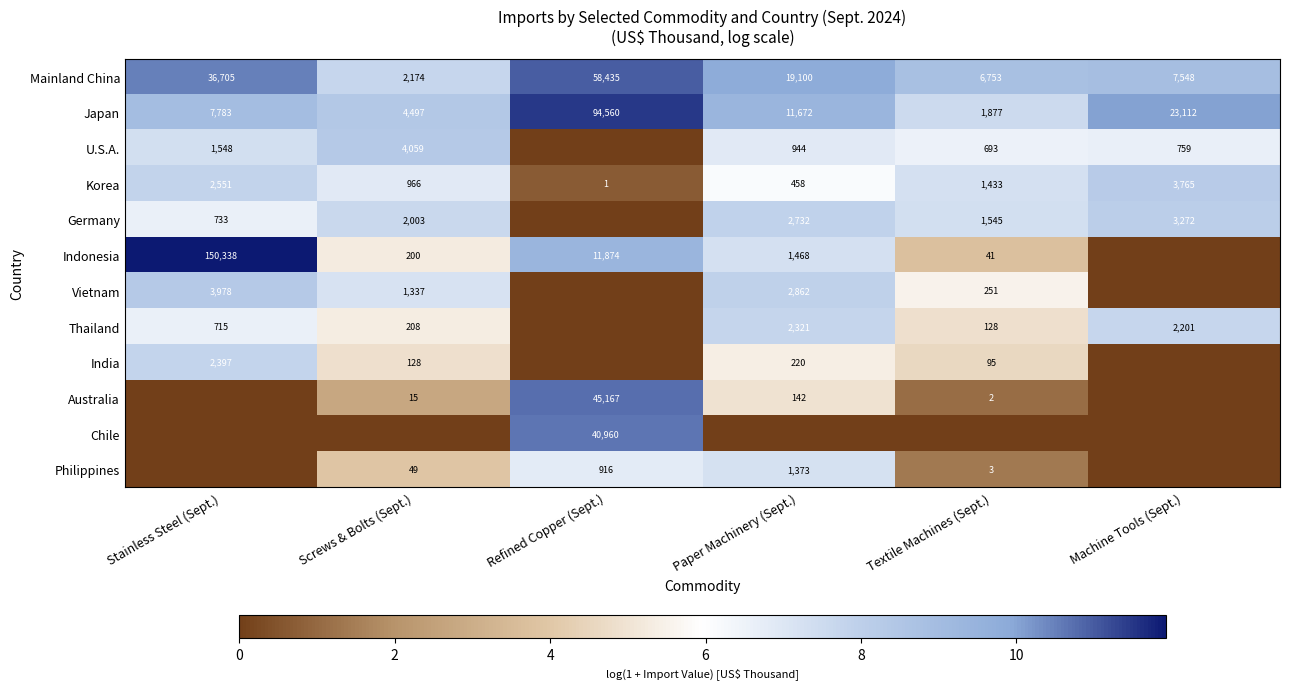

What is the difference between the second highest and minimum values in the Korea series?

2550